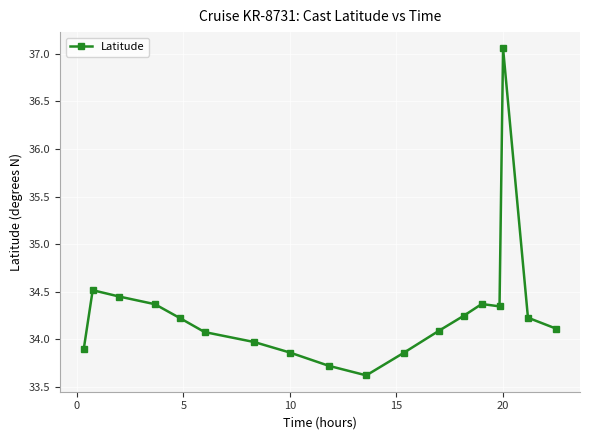

How many lines are shown in the chart?

1